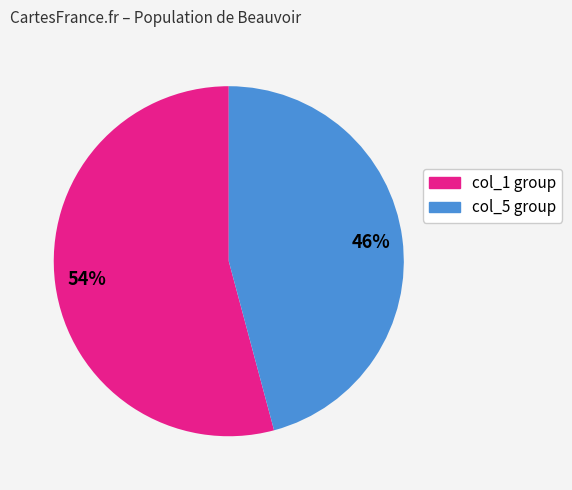

Is there a majority slice in this chart?

Yes